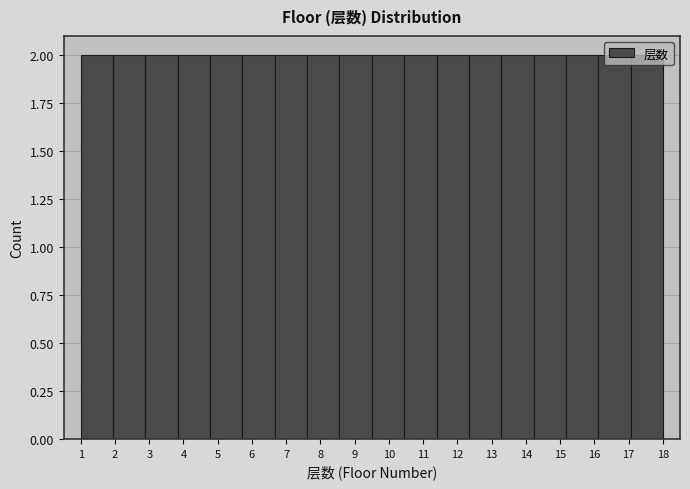

Reading left to right, transcribe this chart: for each bar, give the range it covers on the x-axis and its height. Neither the bar edges nor the heights are printed on the chart, so give them approximately, as read against the axes.

1.0 to 1.9: 2
1.9 to 2.9: 2
2.9 to 3.8: 2
3.8 to 4.8: 2
4.8 to 5.7: 2
5.7 to 6.7: 2
6.7 to 7.6: 2
7.6 to 8.6: 2
8.6 to 9.5: 2
9.5 to 10.4: 2
10.4 to 11.4: 2
11.4 to 12.3: 2
12.3 to 13.3: 2
13.3 to 14.2: 2
14.2 to 15.2: 2
15.2 to 16.1: 2
16.1 to 17.1: 2
17.1 to 18.0: 2